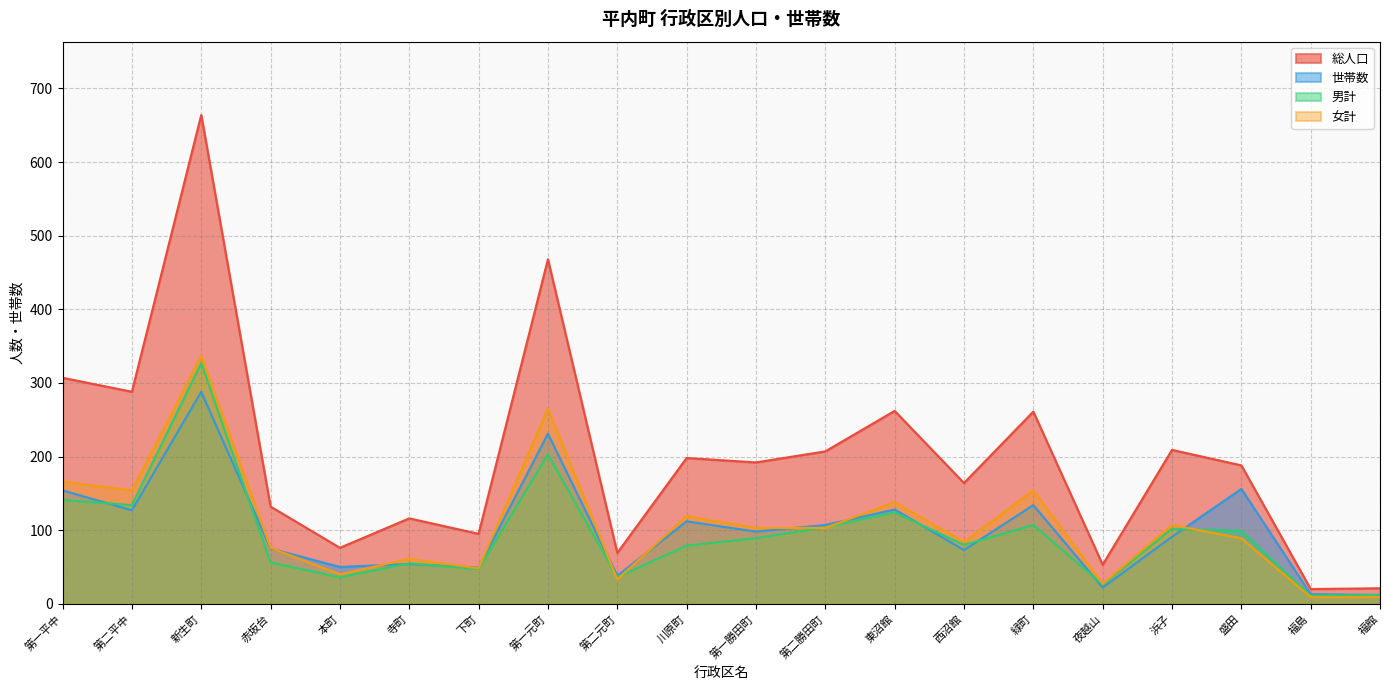

The value of 総人口 at 浜子 is 103. True or false?

False